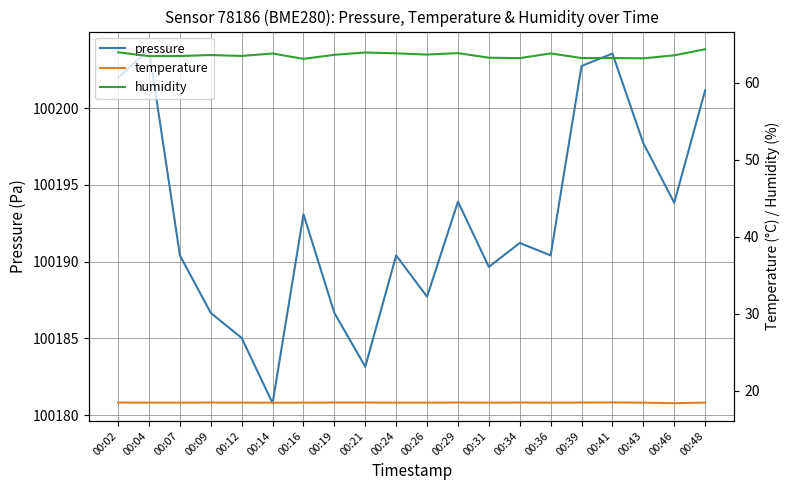

The pressure series shows 100180.8 at 00:14. True or false?

True